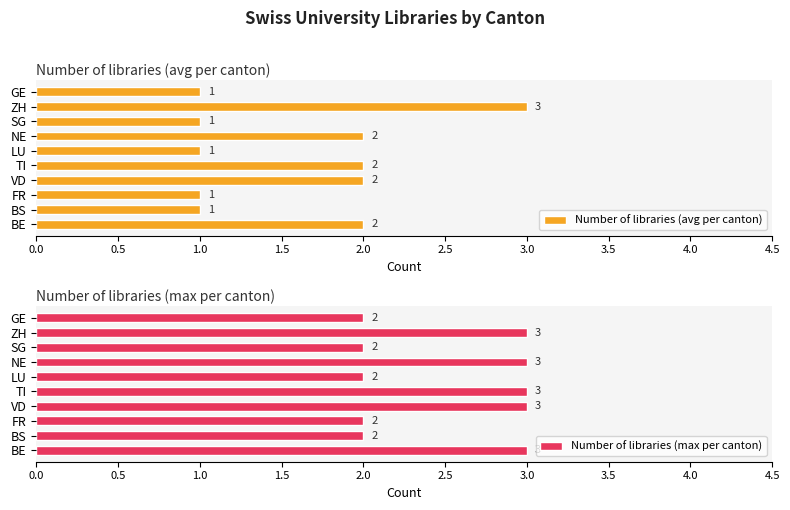

What is the maximum value shown in the chart?

3